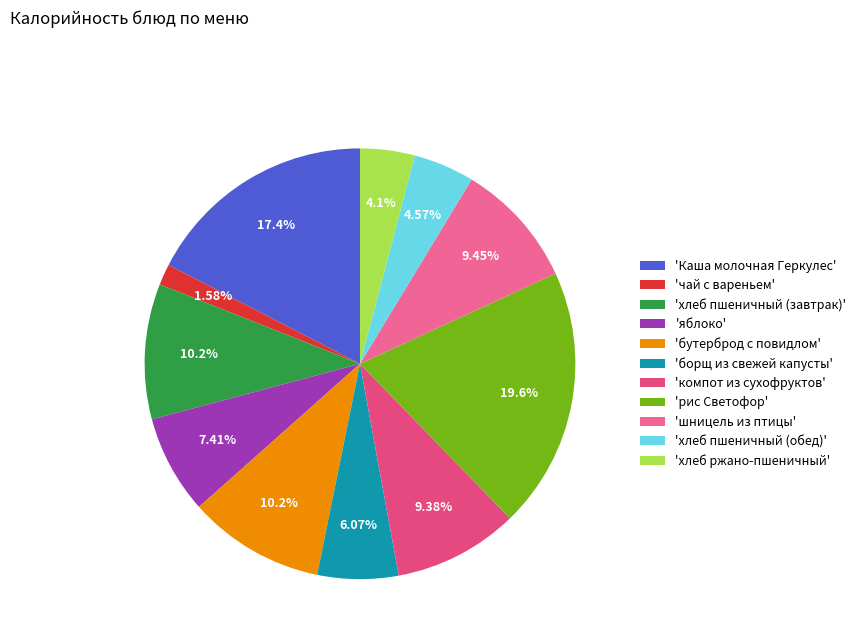

What is the largest slice in the pie chart?

'рис Светофор'